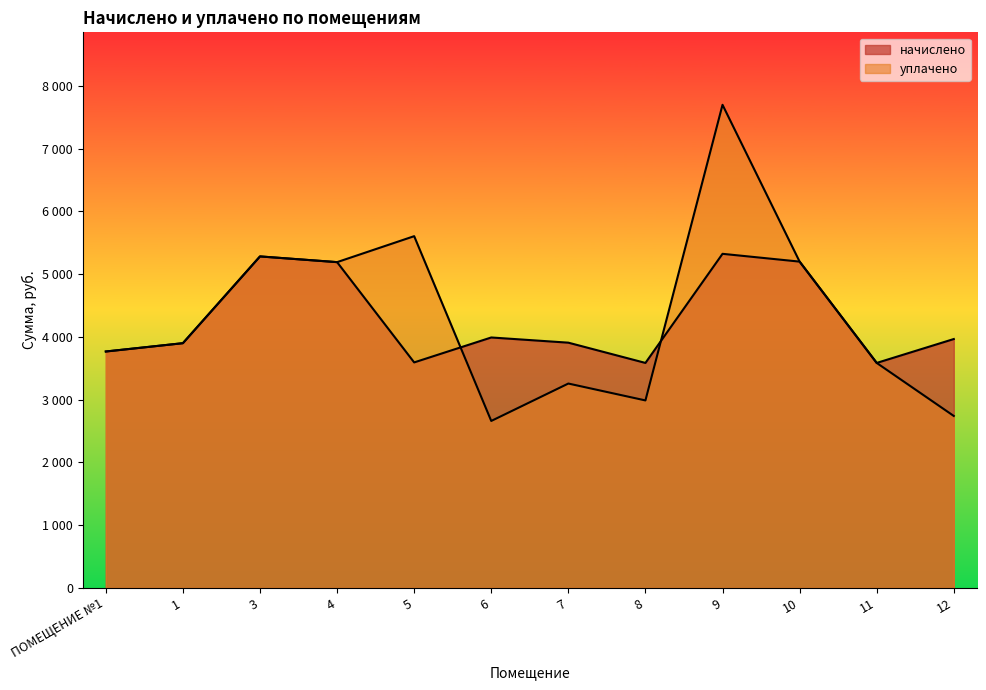

What is the smallest value displayed?

2660.6